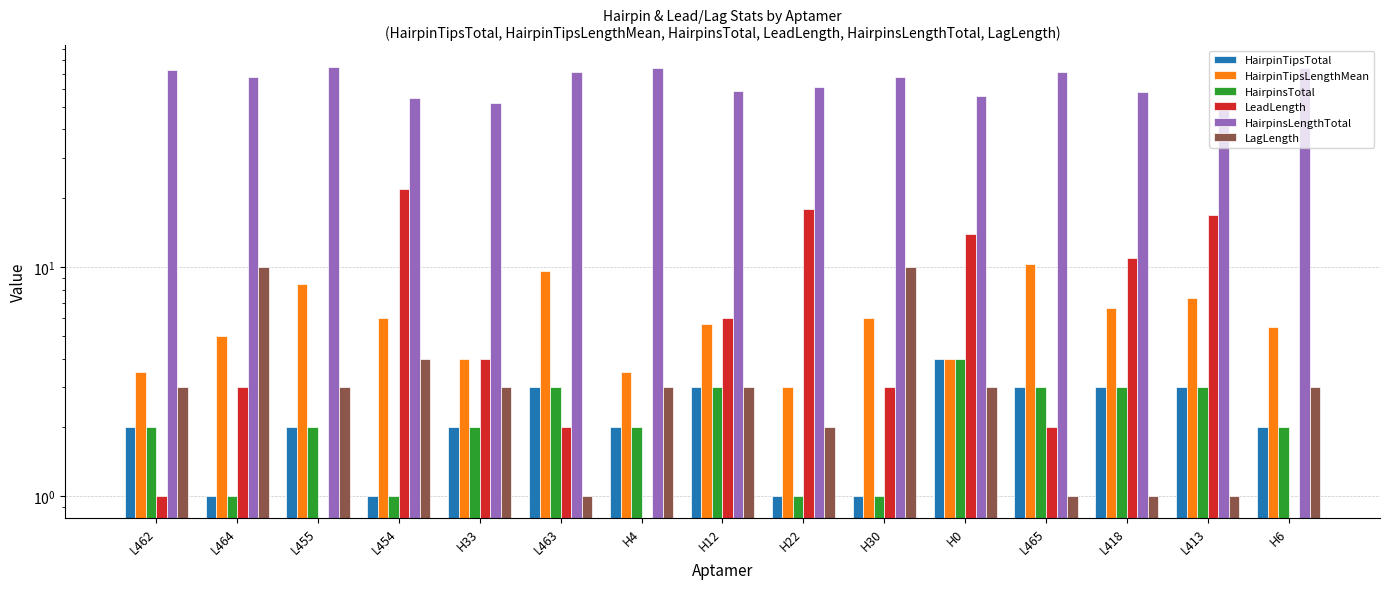

Reading left to right, what are all the values shown in this chart?

HairpinTipsTotal: 2.0	1.0	2.0	1.0	2.0	3.0	2.0	3.0	1.0	1.0	4.0	3.0	3.0	3.0	2.0
HairpinTipsLengthMean: 3.5	5.0	8.5	6.0	4.0	9.7	3.5	5.7	3.0	6.0	4.0	10.3	6.7	7.3	5.5
HairpinsTotal: 2.0	1.0	2.0	1.0	2.0	3.0	2.0	3.0	1.0	1.0	4.0	3.0	3.0	3.0	2.0
LeadLength: 1.0	3.0	0.0	22.0	4.0	2.0	0.0	6.0	18.0	3.0	14.0	2.0	11.0	17.0	0.0
HairpinsLengthTotal: 73.0	68.0	75.0	55.0	52.0	71.0	74.0	59.0	61.0	68.0	56.0	71.0	58.0	49.0	74.0
LagLength: 3.0	10.0	3.0	4.0	3.0	1.0	3.0	3.0	2.0	10.0	3.0	1.0	1.0	1.0	3.0